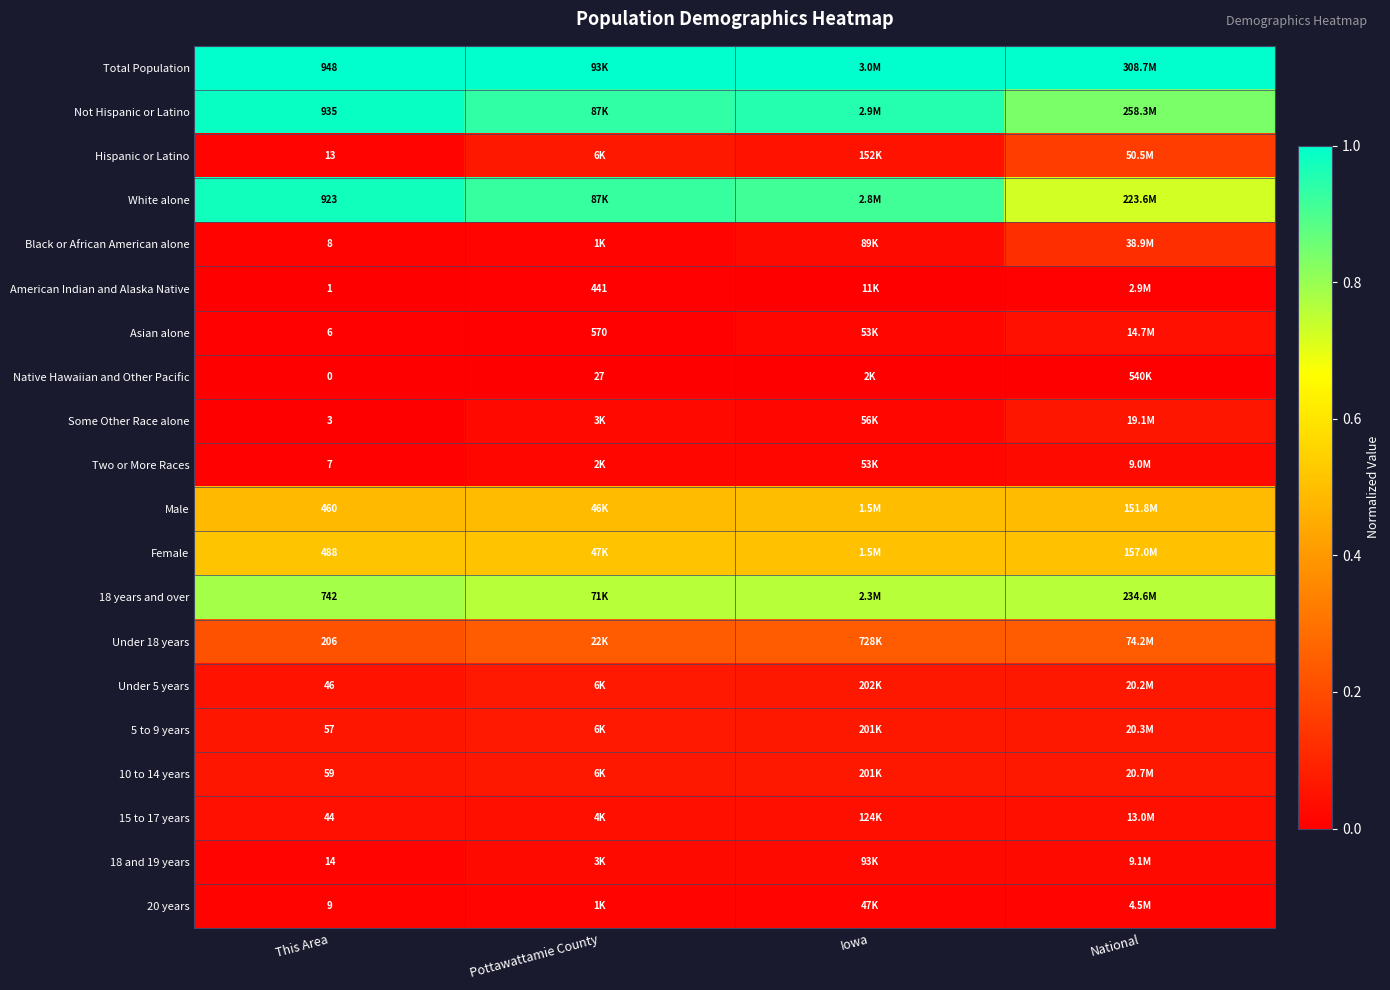

Which category has the lowest value across all series?

This Area